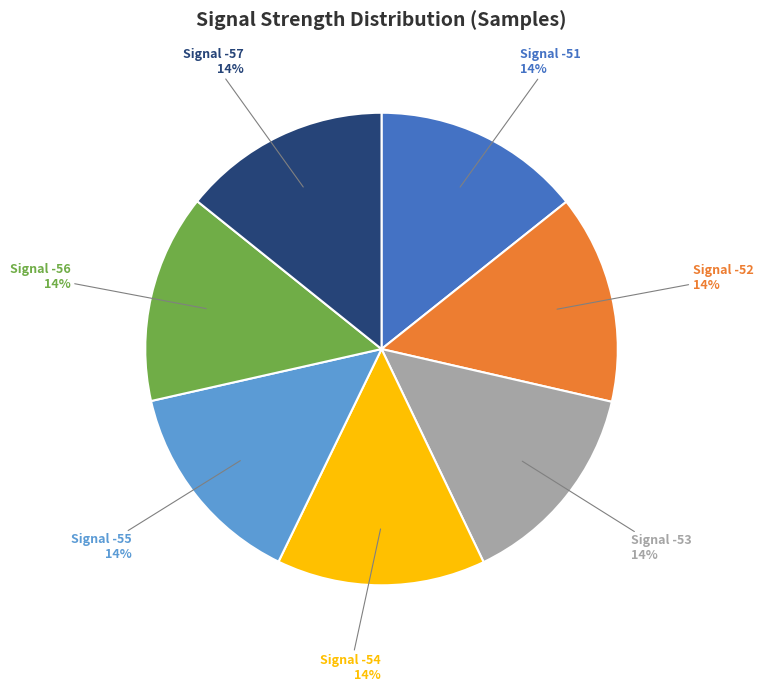

What percentage is the Signal -53 slice, to the nearest percent?

14%